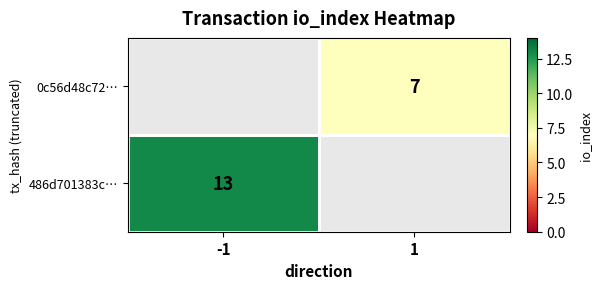

Count the number of data series in this chart.

2